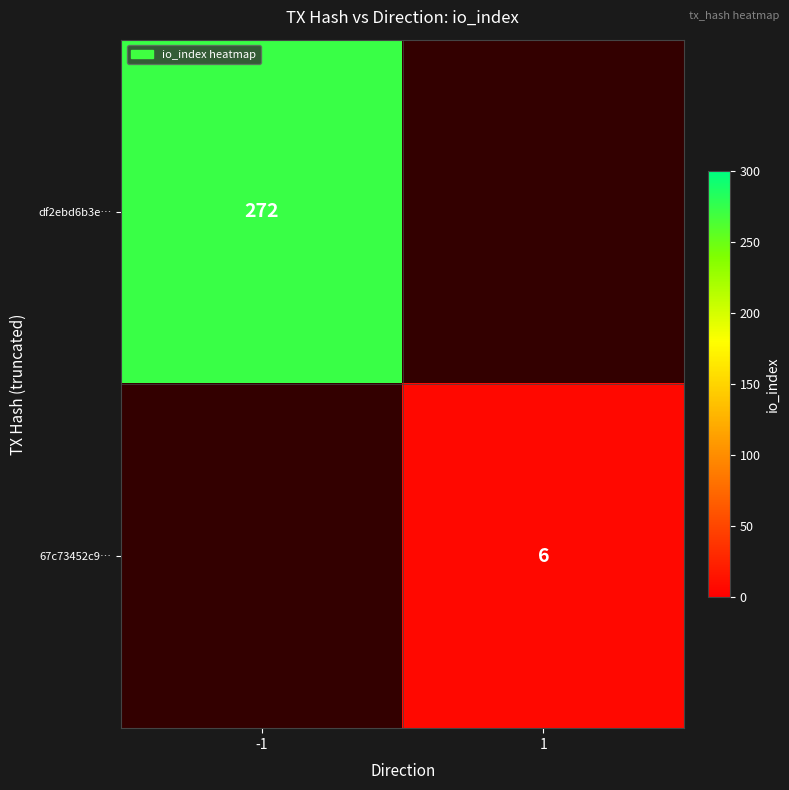

The df2ebd6b3e… series shows 272 at -1. True or false?

True